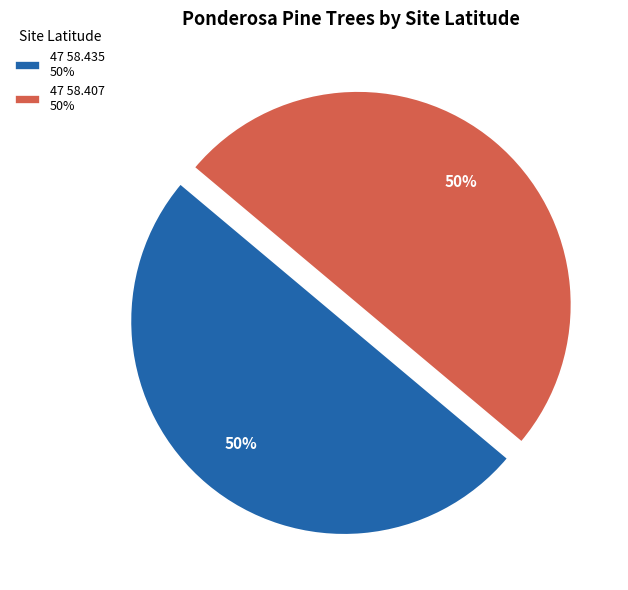

How many slices are in this pie chart?

2